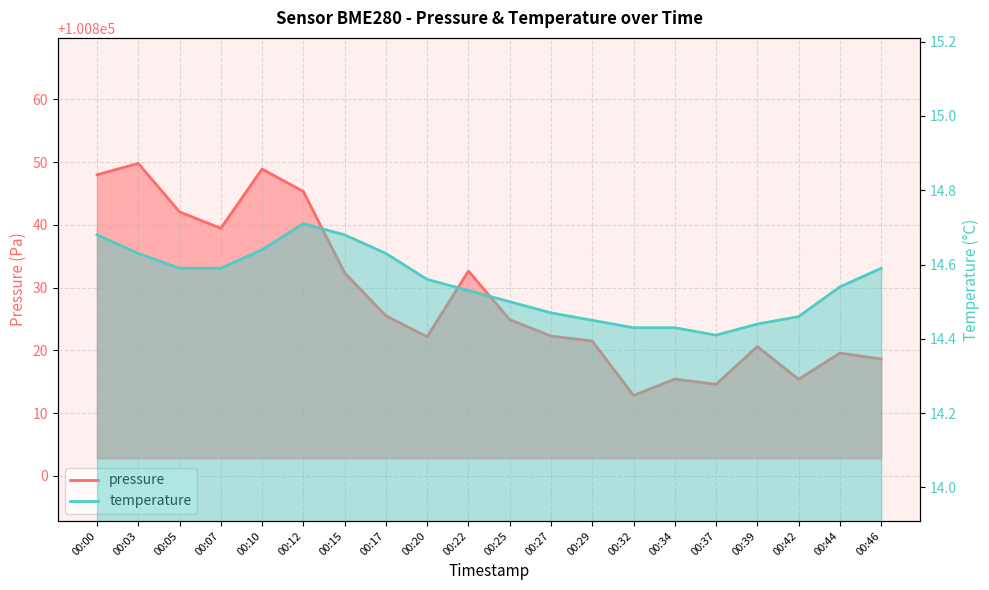

Reading left to right, transcribe all the data shown in this chart.

pressure: 100848.0	100849.8	100842.1	100839.4	100848.9	100845.3	100832.3	100825.5	100822.2	100832.6	100824.9	100822.3	100821.5	100812.8	100815.4	100814.6	100820.6	100815.4	100819.6	100818.6
temperature: 14.7	14.6	14.6	14.6	14.6	14.7	14.7	14.6	14.6	14.5	14.5	14.5	14.4	14.4	14.4	14.4	14.4	14.5	14.5	14.6